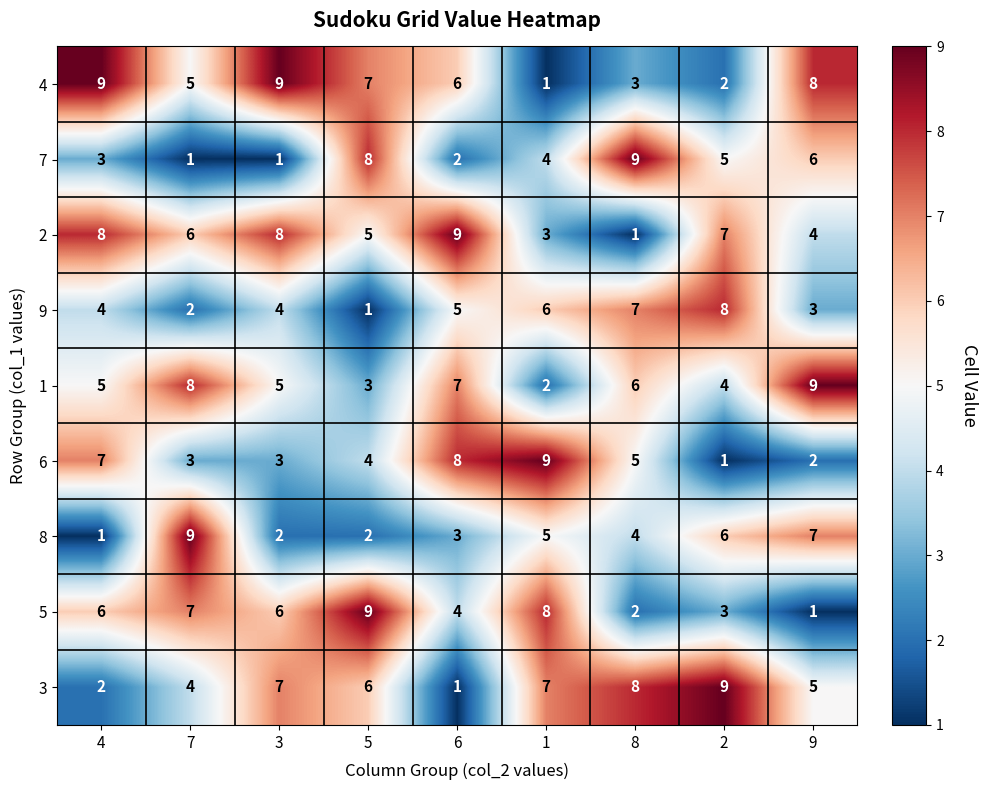

At how many categories does at least one series exceed 6?

9